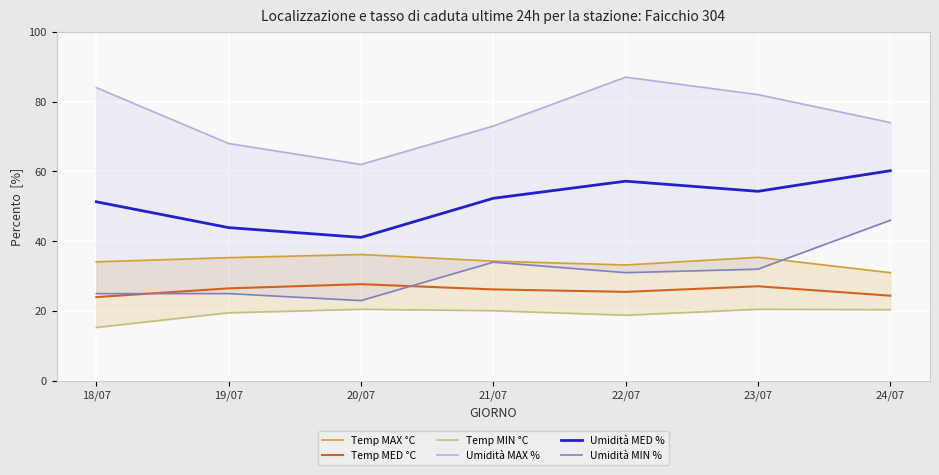

The Umidità MIN % series shows 34.0 at 21/07. True or false?

True